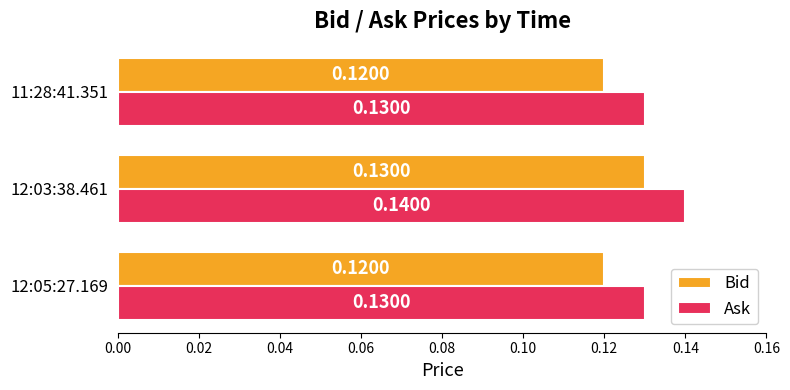

How many series are shown in this chart?

2